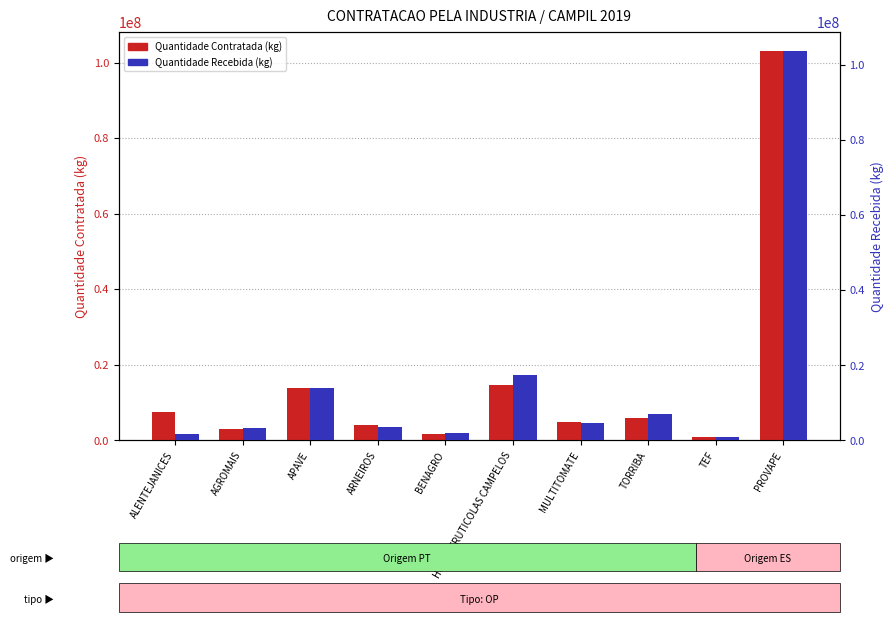

What are all the series names shown in the legend?

Quantidade Contratada (kg), Quantidade Recebida (kg)